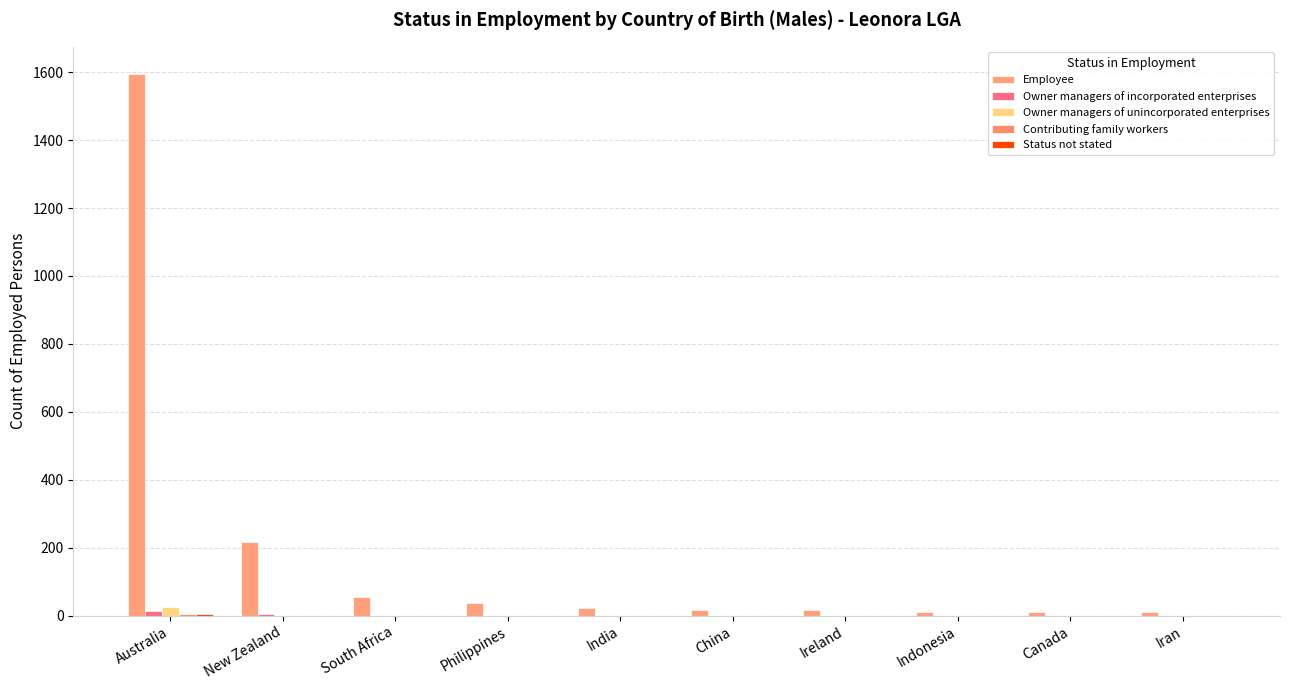

At which label does Owner managers of unincorporated enterprises reach its peak?

Australia